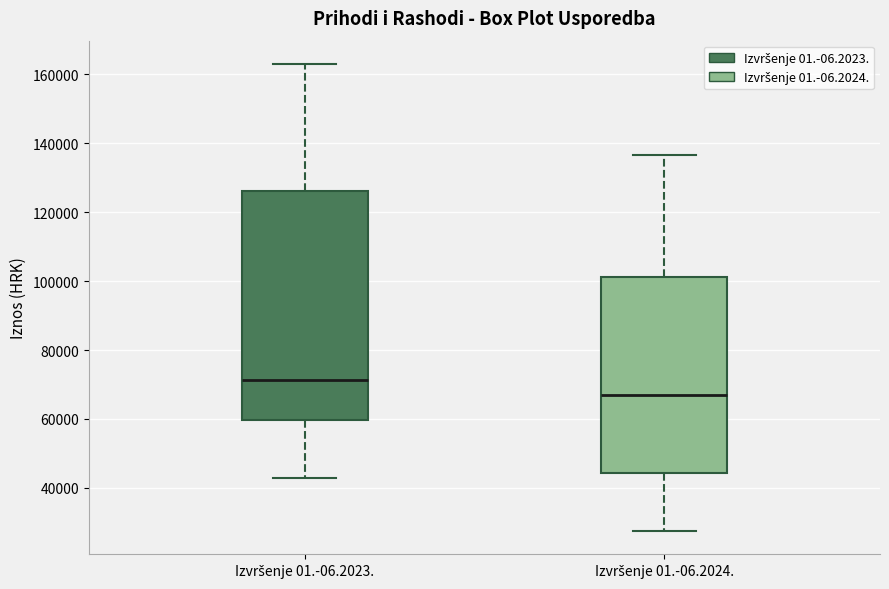

Reading left to right, transcribe this box plot: for each box, give where its median line is, the range the box spans, and where its two whiskers end, as read against the y-axis. The values are not printed on the chart, so give them approximately, as read against the axis.

Izvršenje 01.-06.2023.: median 72000, box 60000 to 126000, whiskers 42000 to 164000
Izvršenje 01.-06.2024.: median 66000, box 44000 to 102000, whiskers 28000 to 136000